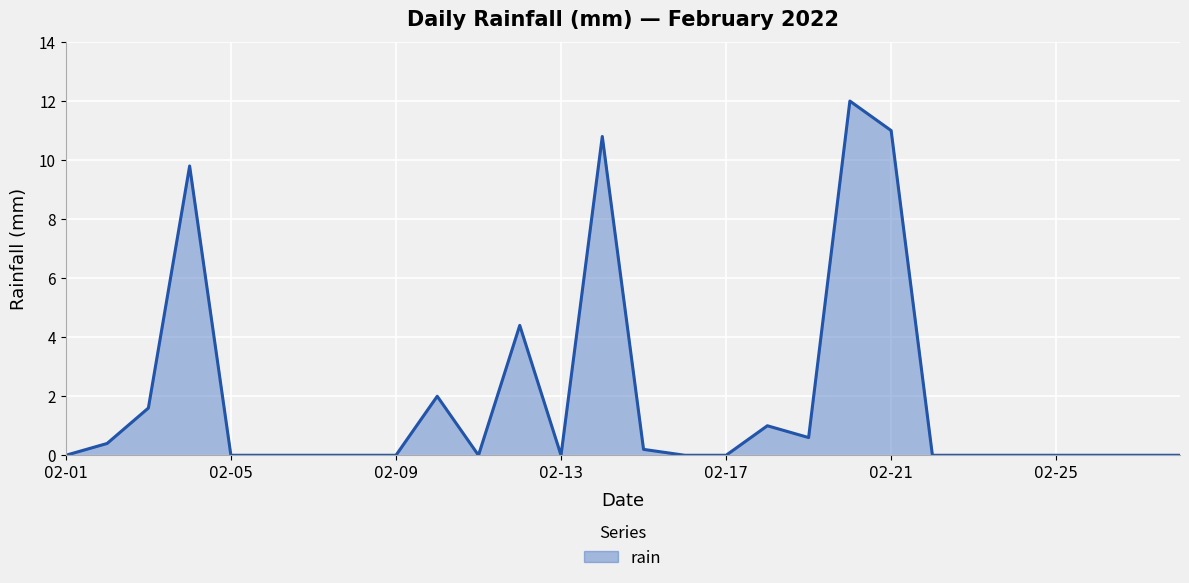

What is the greatest value displayed?

12.0